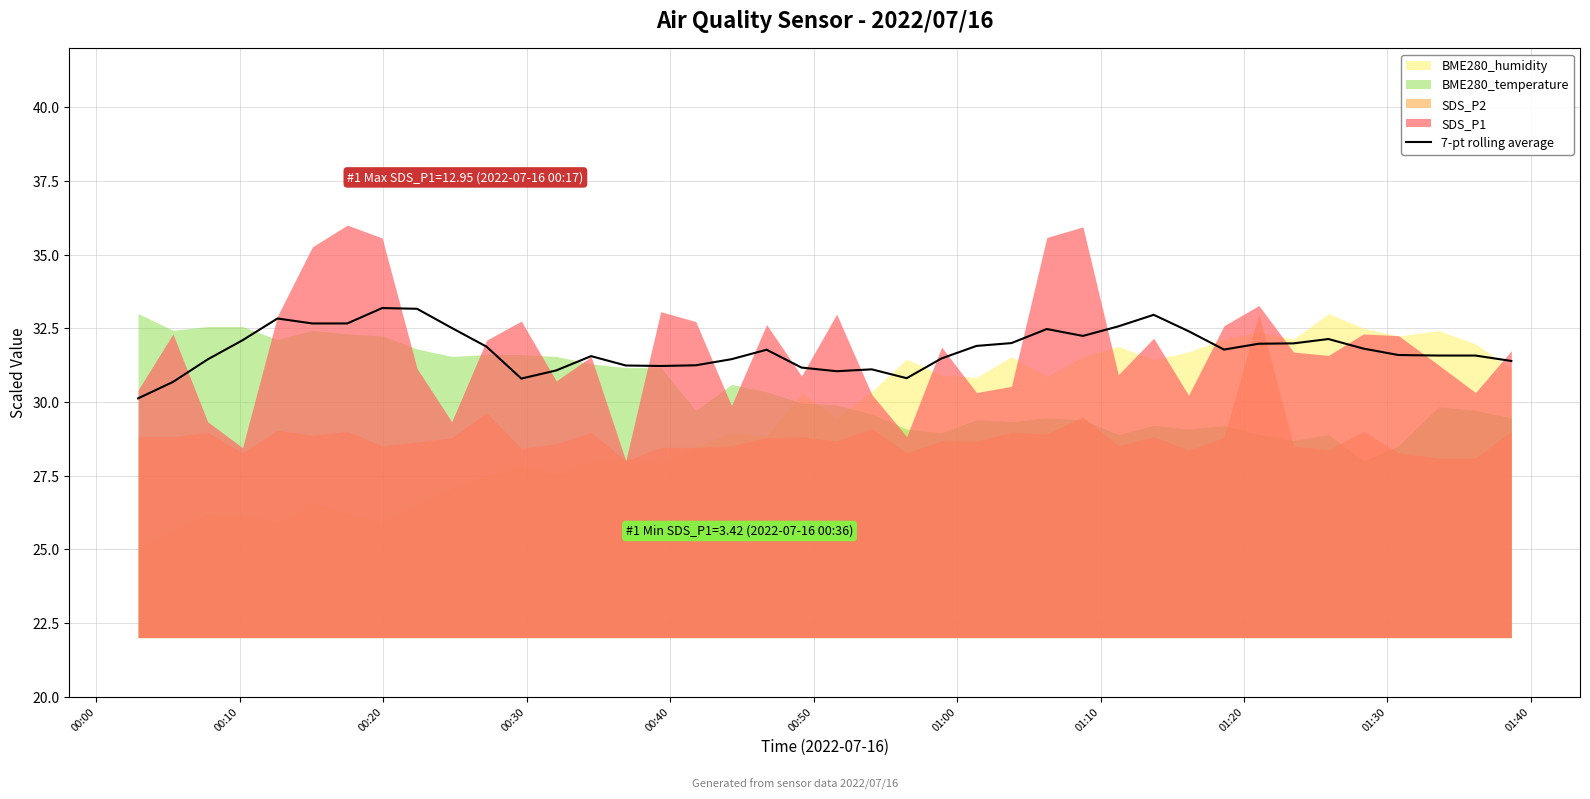

How many lines are shown in the chart?

1